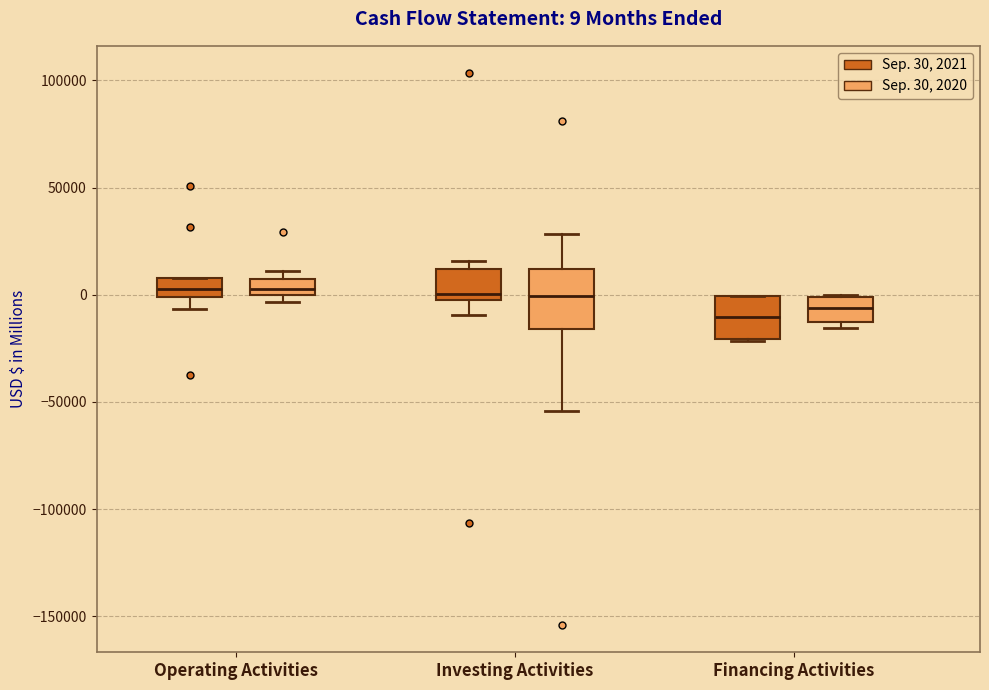

Which box is the tallest, from its lower edge to its upper edge?

Investing Activities (Sep. 30, 2020)